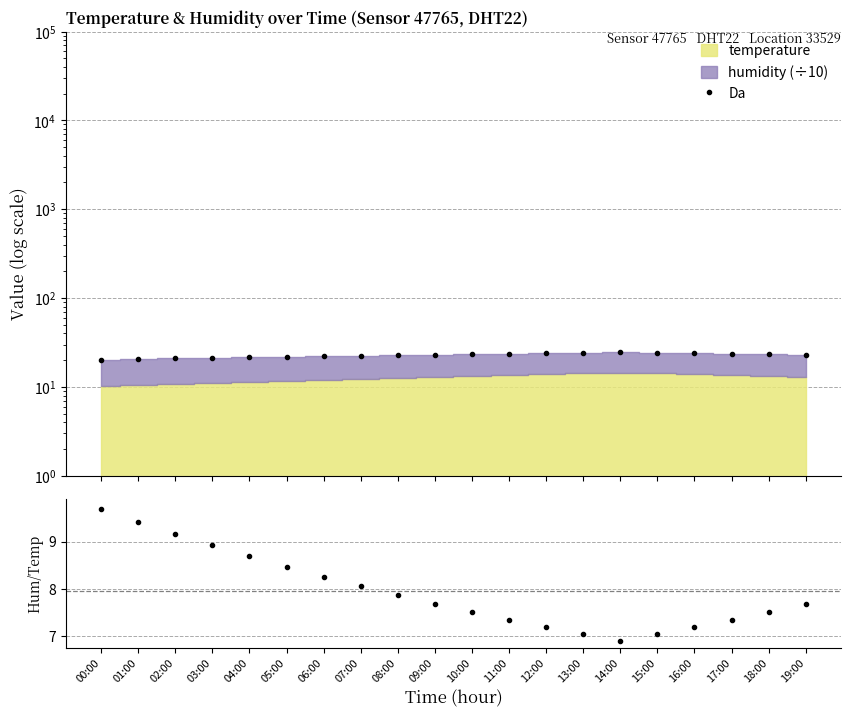

What is the highest value of the humidity/temperature series?

9.7